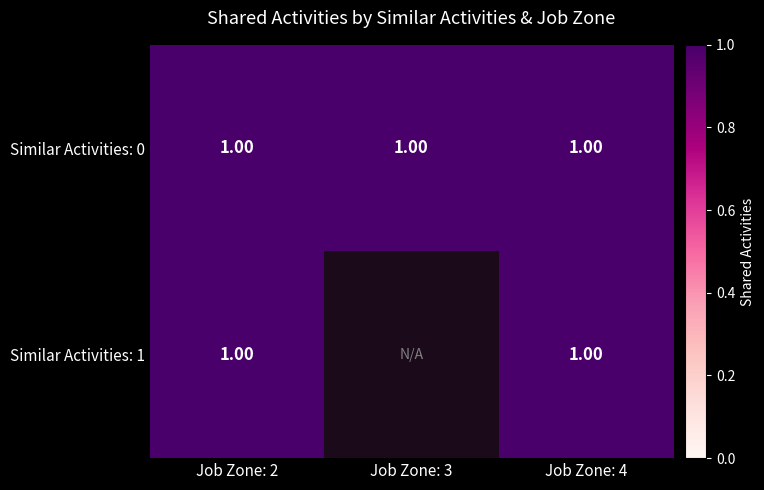

At which label does 0 reach its minimum?

2